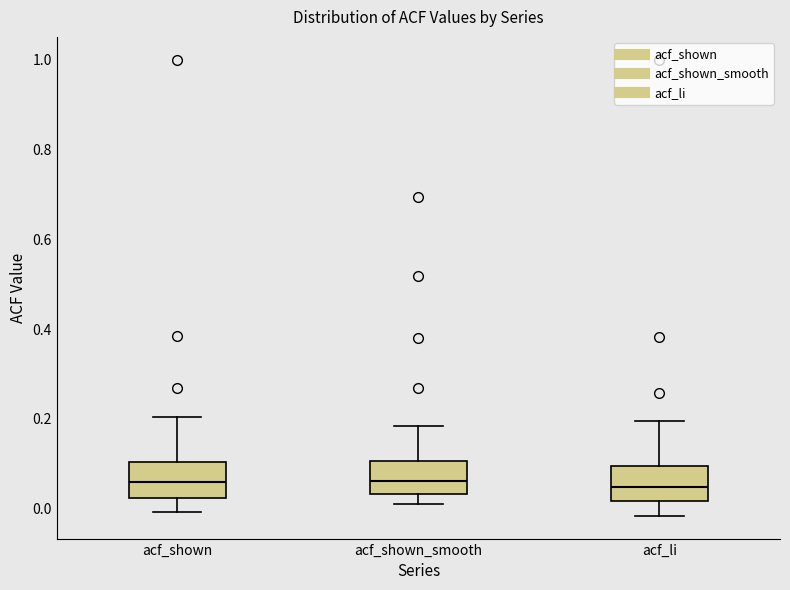

Reading left to right, read every box against the y-axis: the position of its median line, the range the box covers, and the ends of its whiskers. The values are not printed on the chart, so give them approximately, as read against the axis.

acf_shown: median 0.06, box 0.02 to 0.10, whiskers 0.00 to 0.20
acf_shown_smooth: median 0.06, box 0.04 to 0.10, whiskers 0.02 to 0.18
acf_li: median 0.04, box 0.02 to 0.10, whiskers -0.02 to 0.20